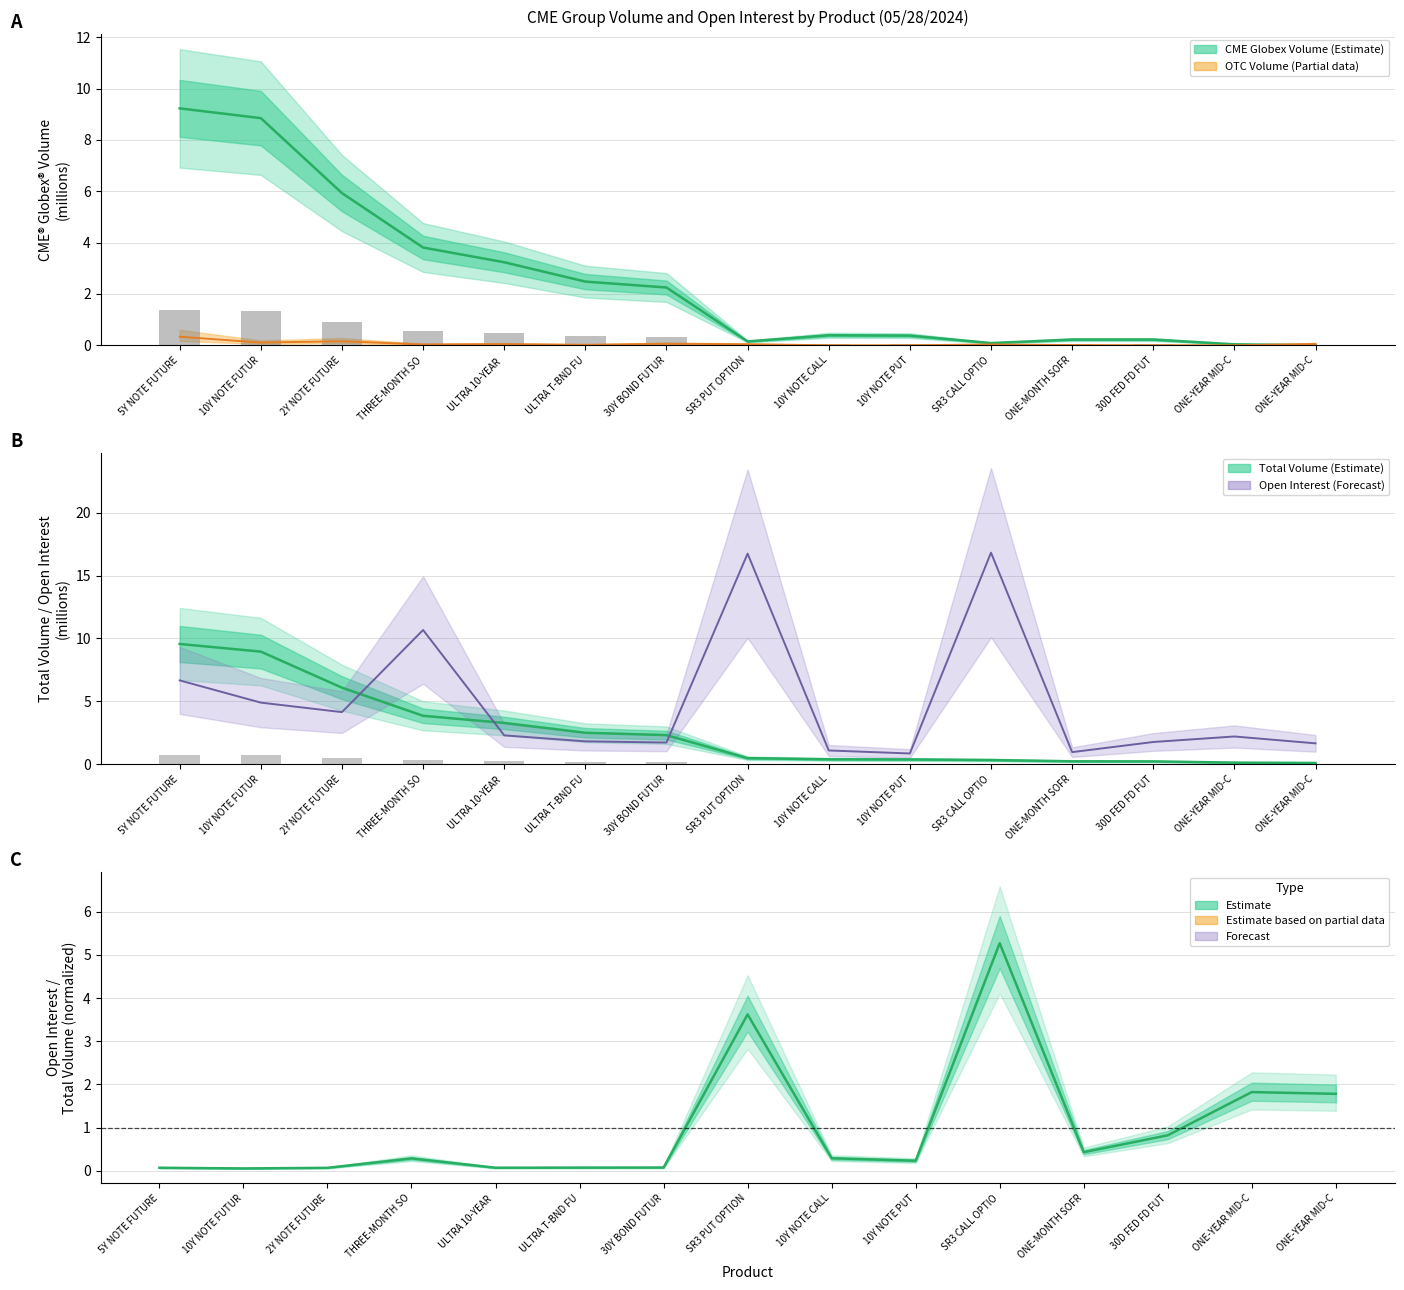

True or false: CME Globex Volume has a value of 0.1 at SR3 CALL OPTIO.

True